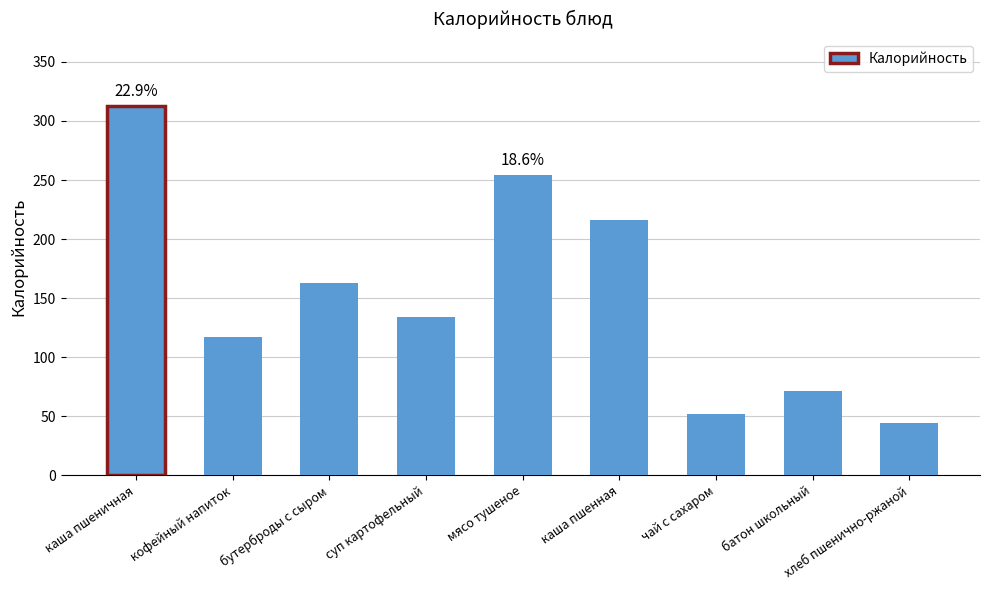

Reading left to right, list all the values displayed in this chart.

каша пшеничная=313	кофейный напиток=117	бутерброды с сыром=163	суп картофельный=134	мясо тушеное=254	каша пшенная=216	чай с сахаром=52	батон школьный=71	хлеб пшенично-ржаной=44